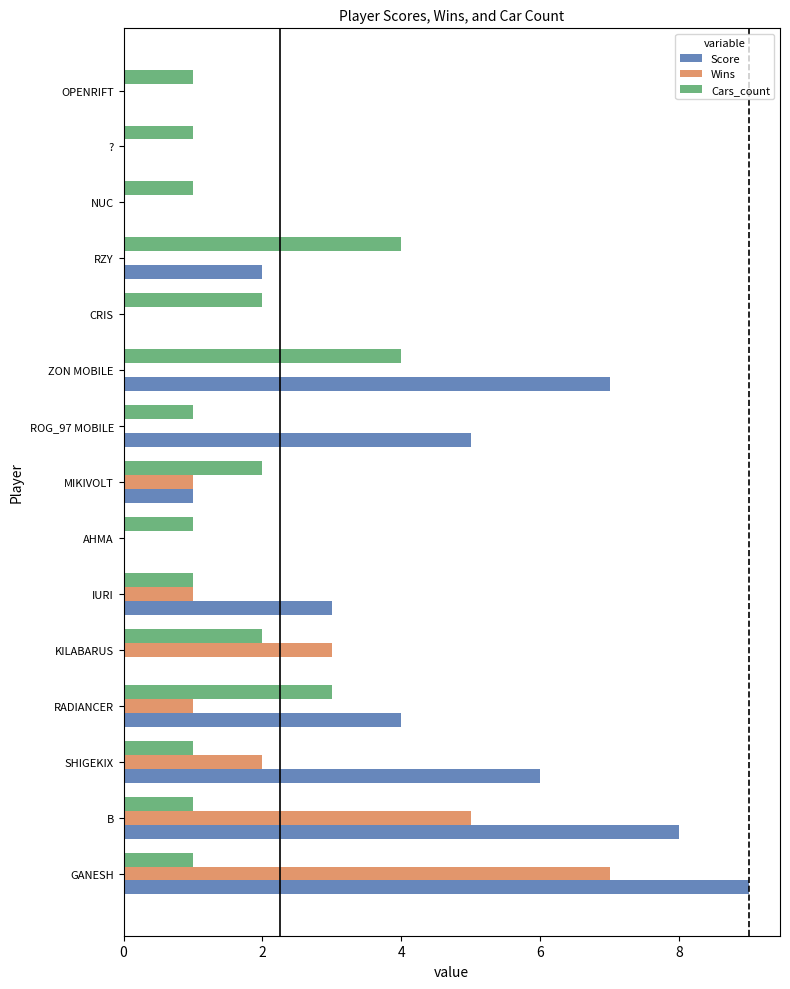

What is the total value across all series at RADIANCER?

8